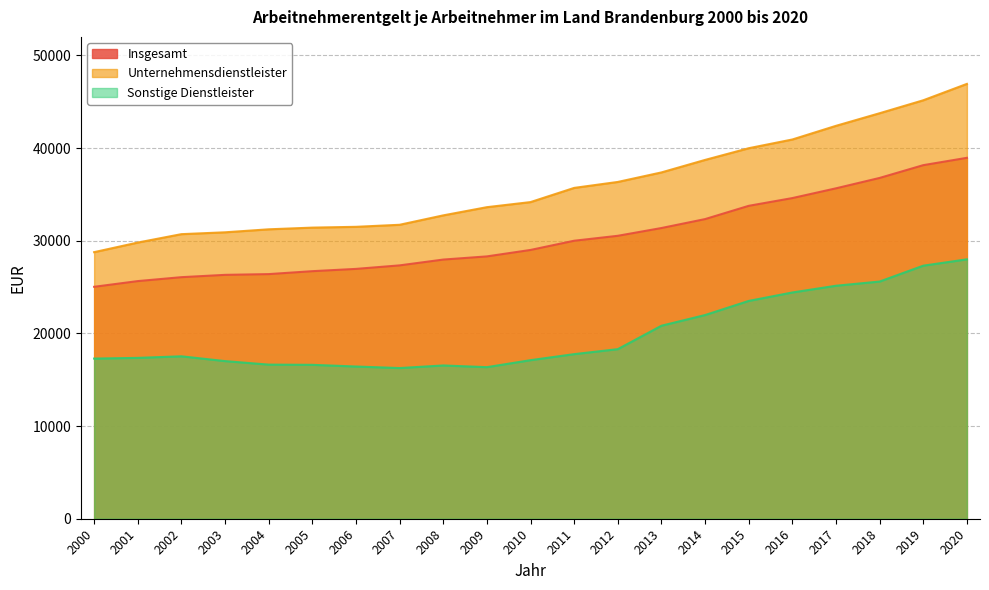

In Sonstige Dienstleister, how many points are lower than both neighbors (excluding endpoints)?

2